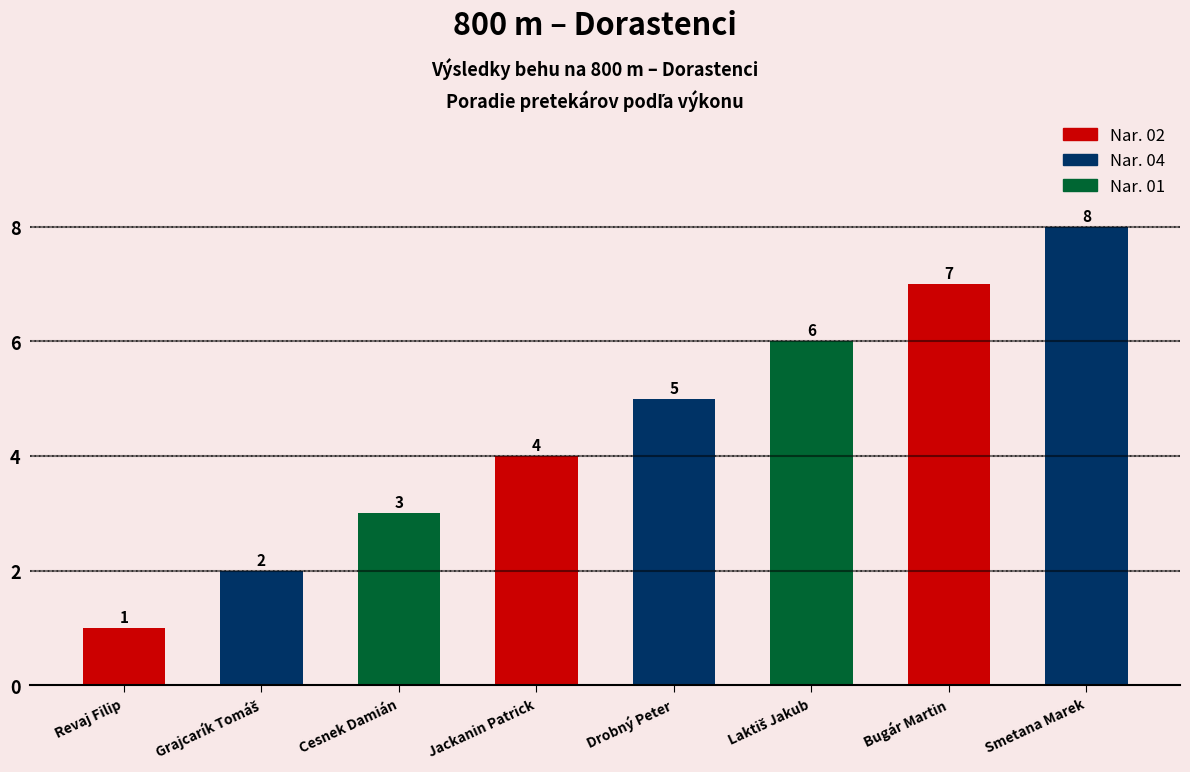

Where is the data nearest to the value 4?

Jackanin Patrick